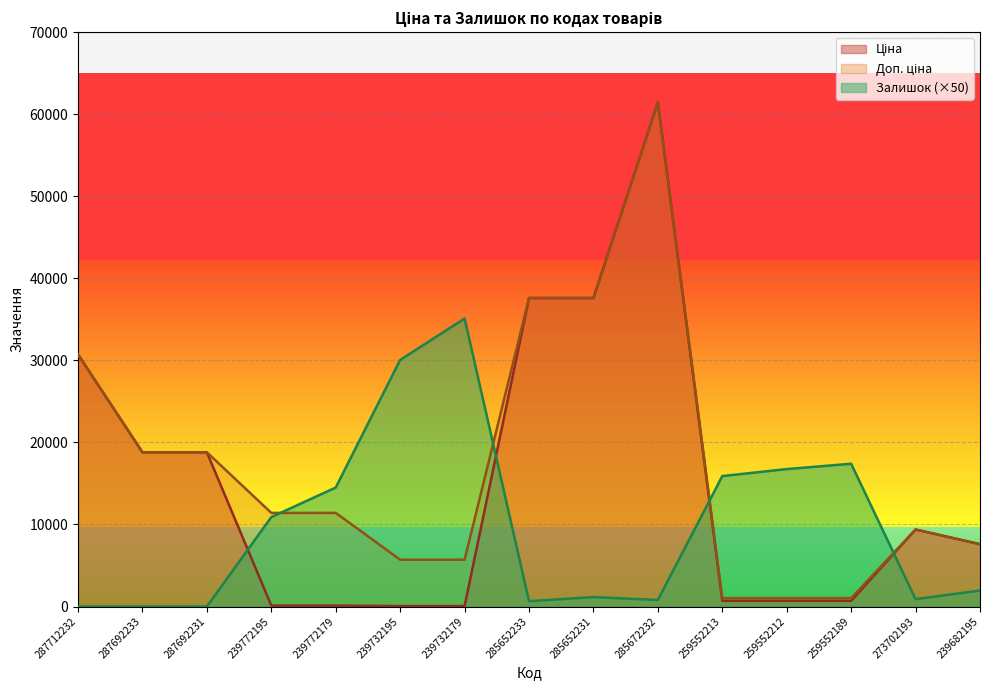

What is the difference between the maximum and second lowest values in the Залишок series?

35100.0